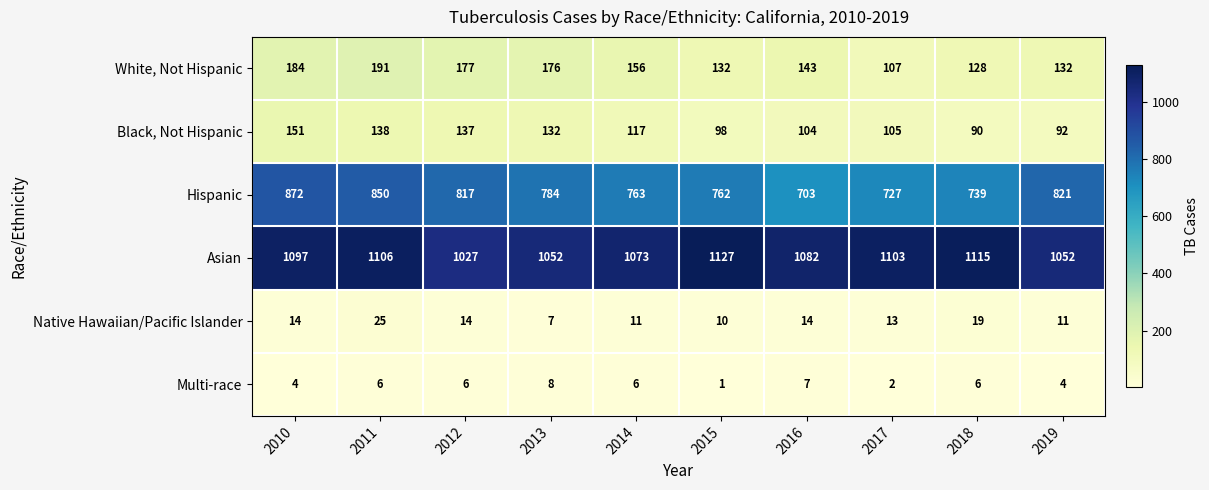

Which label corresponds to the largest value in the chart?

2015